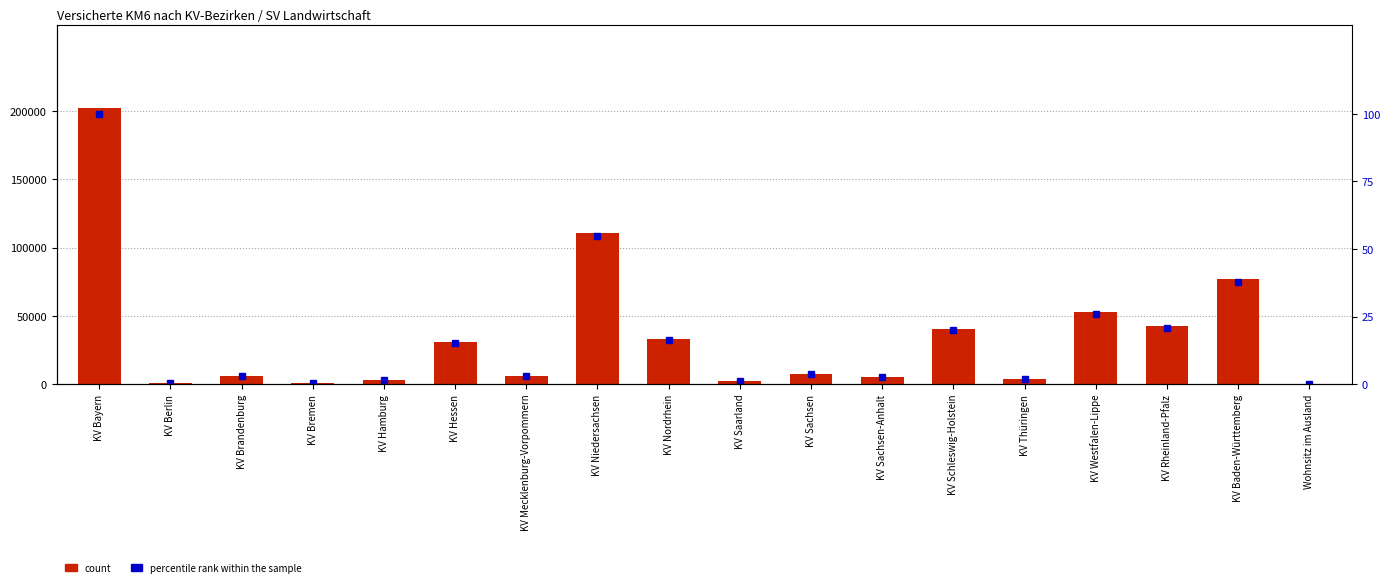

What is the spread (max minus min) of values at KV Thüringen?

3668.2